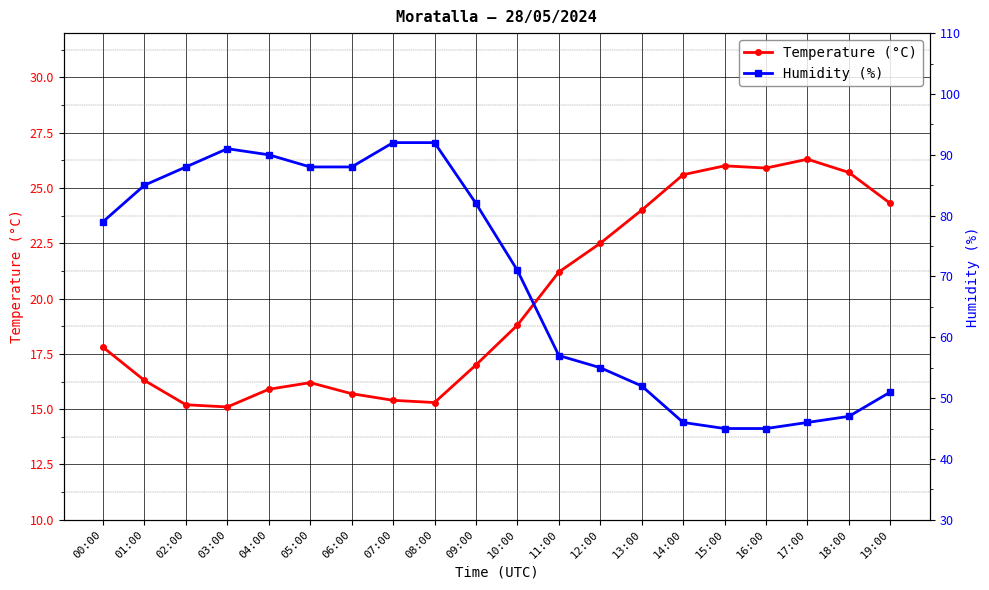

Which series has the largest total across all categories?

Humidity (%)